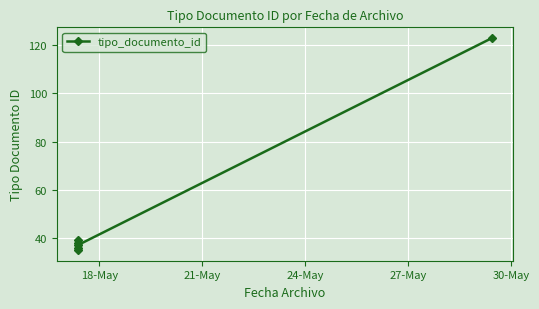

What position from the right is 5?

1